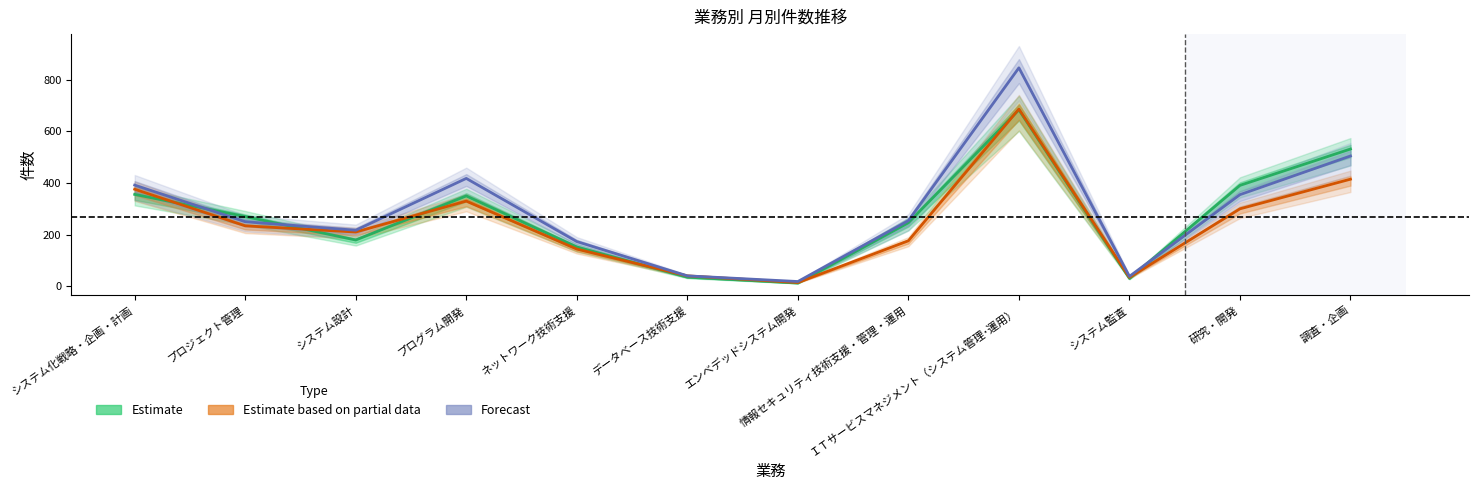

At which category is the sum across all series the highest?

ＩＴサービスマネジメント（システム管理･運用）